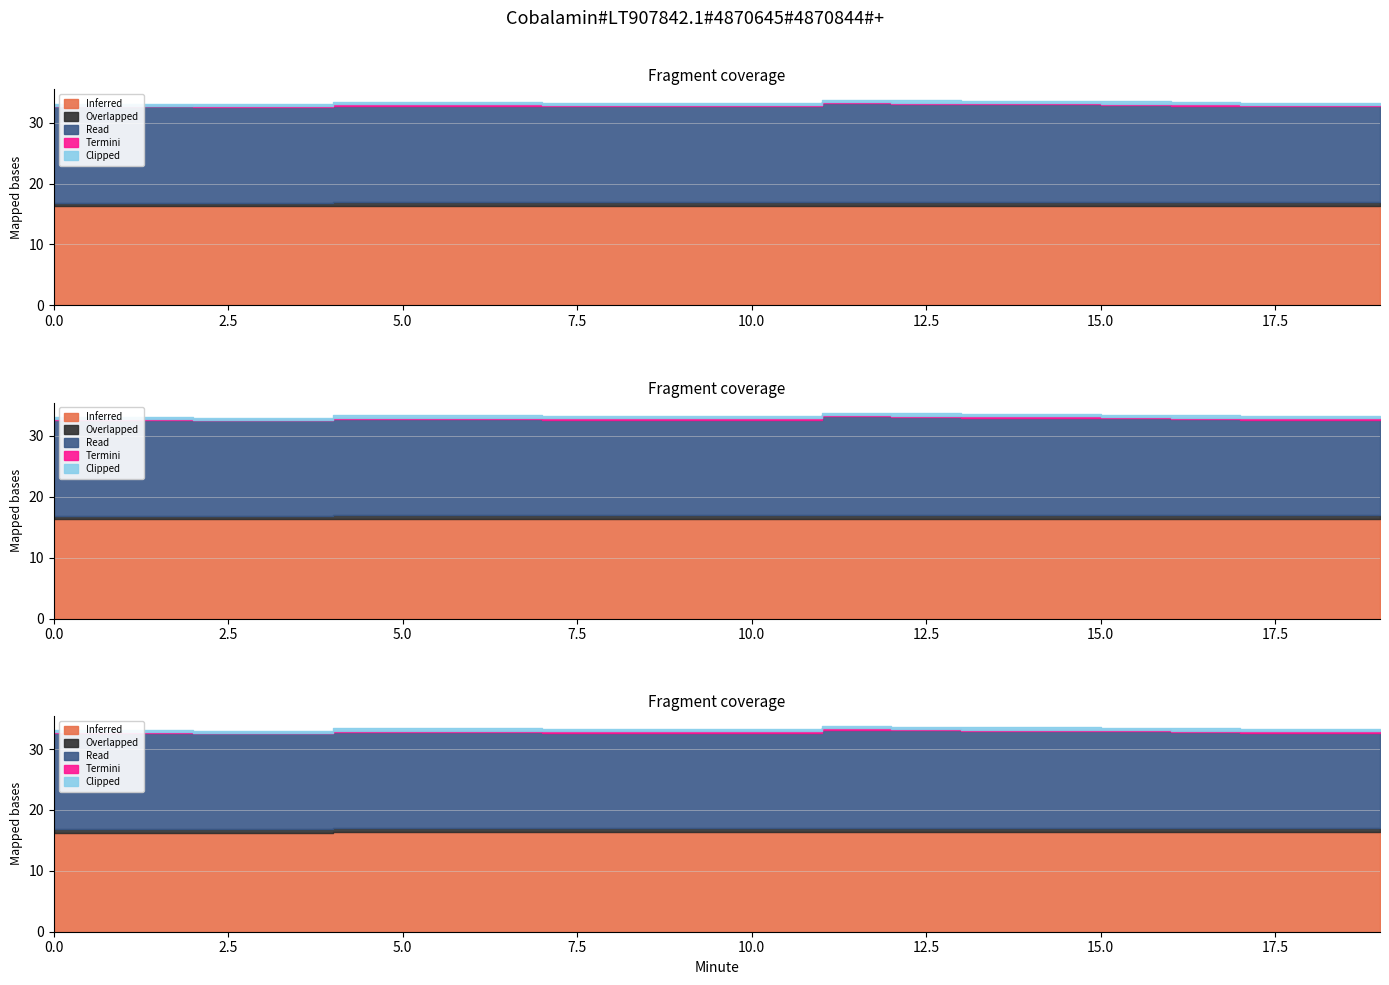

Reading left to right, transcribe all the data shown in this chart.

Inferred: 0=16.3	1=16.3	2=16.3	3=16.3	4=16.3	5=16.4	6=16.4	7=16.4	8=16.4	9=16.4	10=16.4	11=16.4	12=16.4	13=16.4	14=16.4	15=16.4	16=16.4	17=16.4	18=16.4	19=16.4
Overlapped: 0=0.5	1=0.5	2=0.5	3=0.5	4=0.5	5=0.6	6=0.6	7=0.6	8=0.6	9=0.6	10=0.6	11=0.6	12=0.6	13=0.6	14=0.6	15=0.6	16=0.6	17=0.6	18=0.6	19=0.6
Read: 0=15.9	1=15.9	2=15.9	3=15.8	4=15.8	5=15.8	6=15.8	7=15.8	8=15.7	9=15.7	10=15.7	11=15.7	12=16.2	13=16.1	14=16.0	15=16.0	16=15.9	17=15.8	18=15.7	19=15.7
Termini: 0=0.1	1=0.1	2=0.1	3=0.1	4=0.1	5=0.2	6=0.2	7=0.2	8=0.2	9=0.2	10=0.2	11=0.2	12=0.2	13=0.2	14=0.2	15=0.2	16=0.2	17=0.2	18=0.2	19=0.2
Clipped: 0=0.3	1=0.3	2=0.3	3=0.3	4=0.3	5=0.4	6=0.4	7=0.4	8=0.4	9=0.4	10=0.4	11=0.4	12=0.4	13=0.4	14=0.4	15=0.4	16=0.4	17=0.4	18=0.4	19=0.4